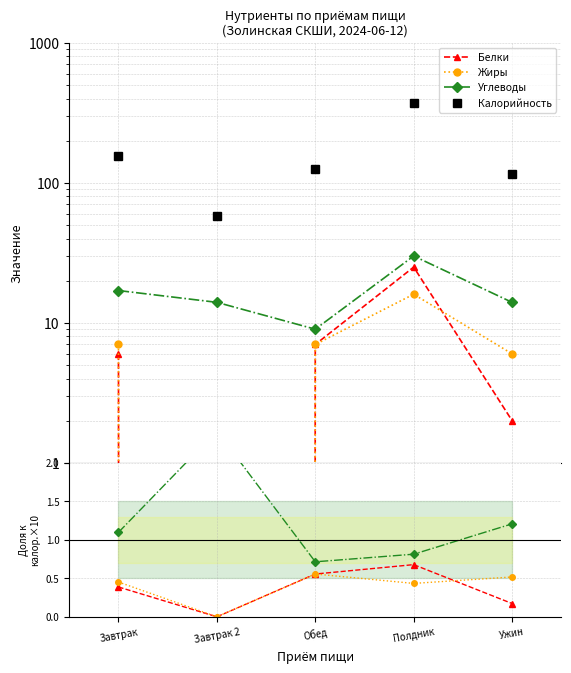

Does the chart have visible grid lines?

Yes